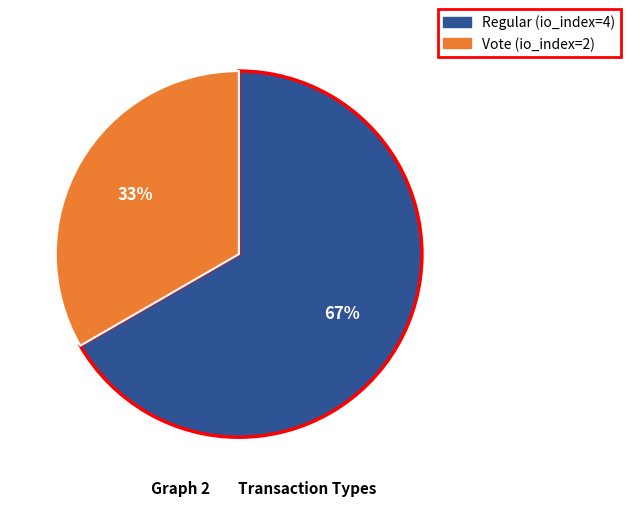

How many slices are in this pie chart?

2